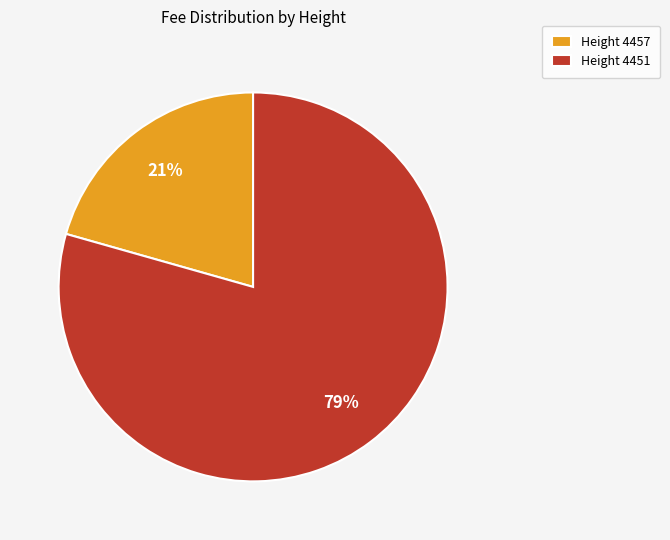

Which category has the smallest portion of the pie?

Height 4457